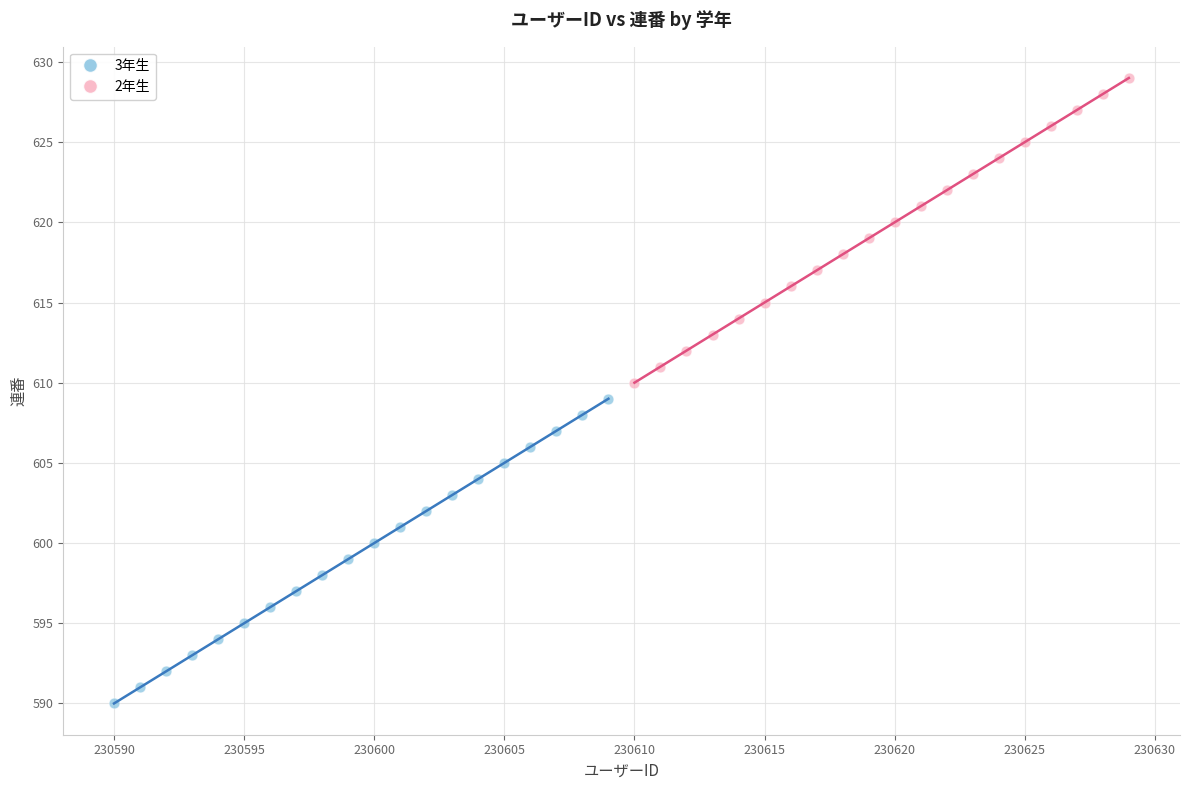

Which series reaches the minimum Y coordinate?

3年生